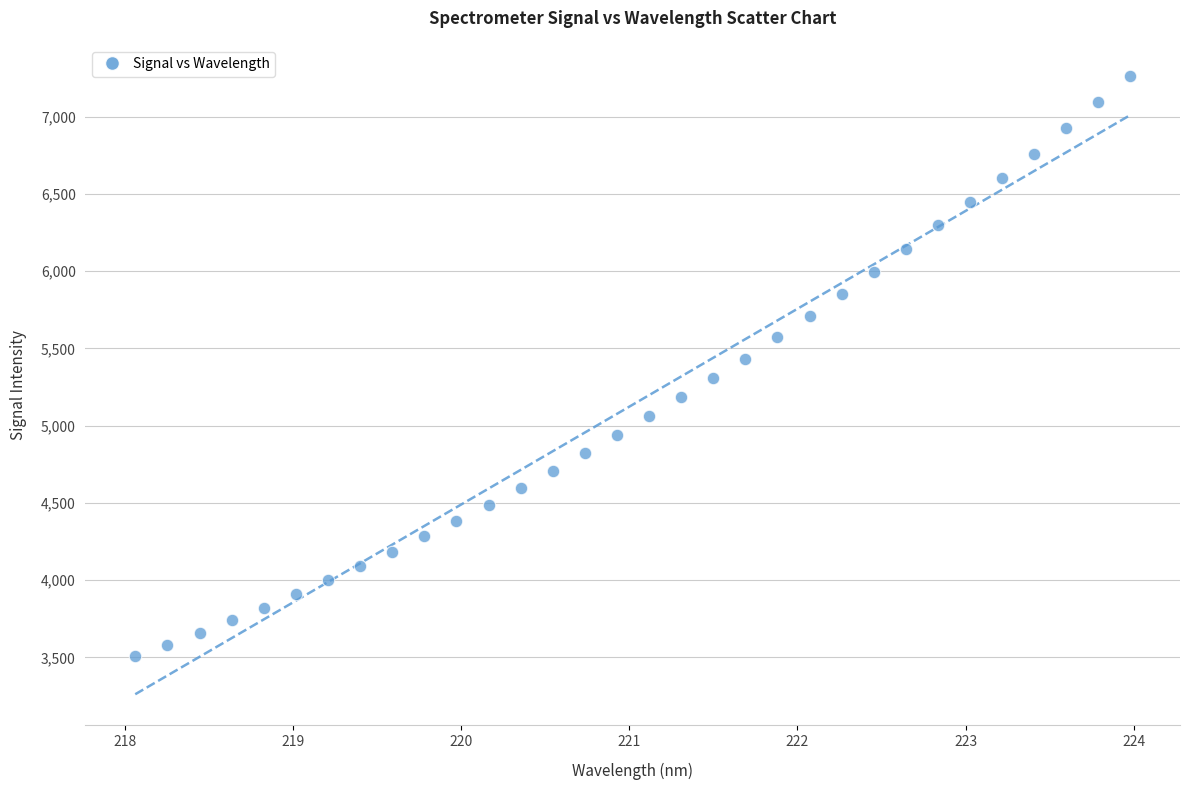

What is the range of X values (max minus min)?

5.9